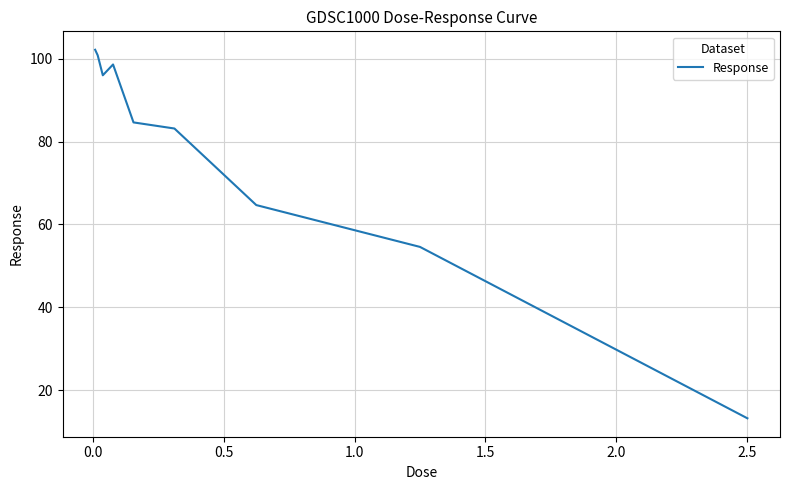

What is the difference between the maximum and minimum values?

88.9